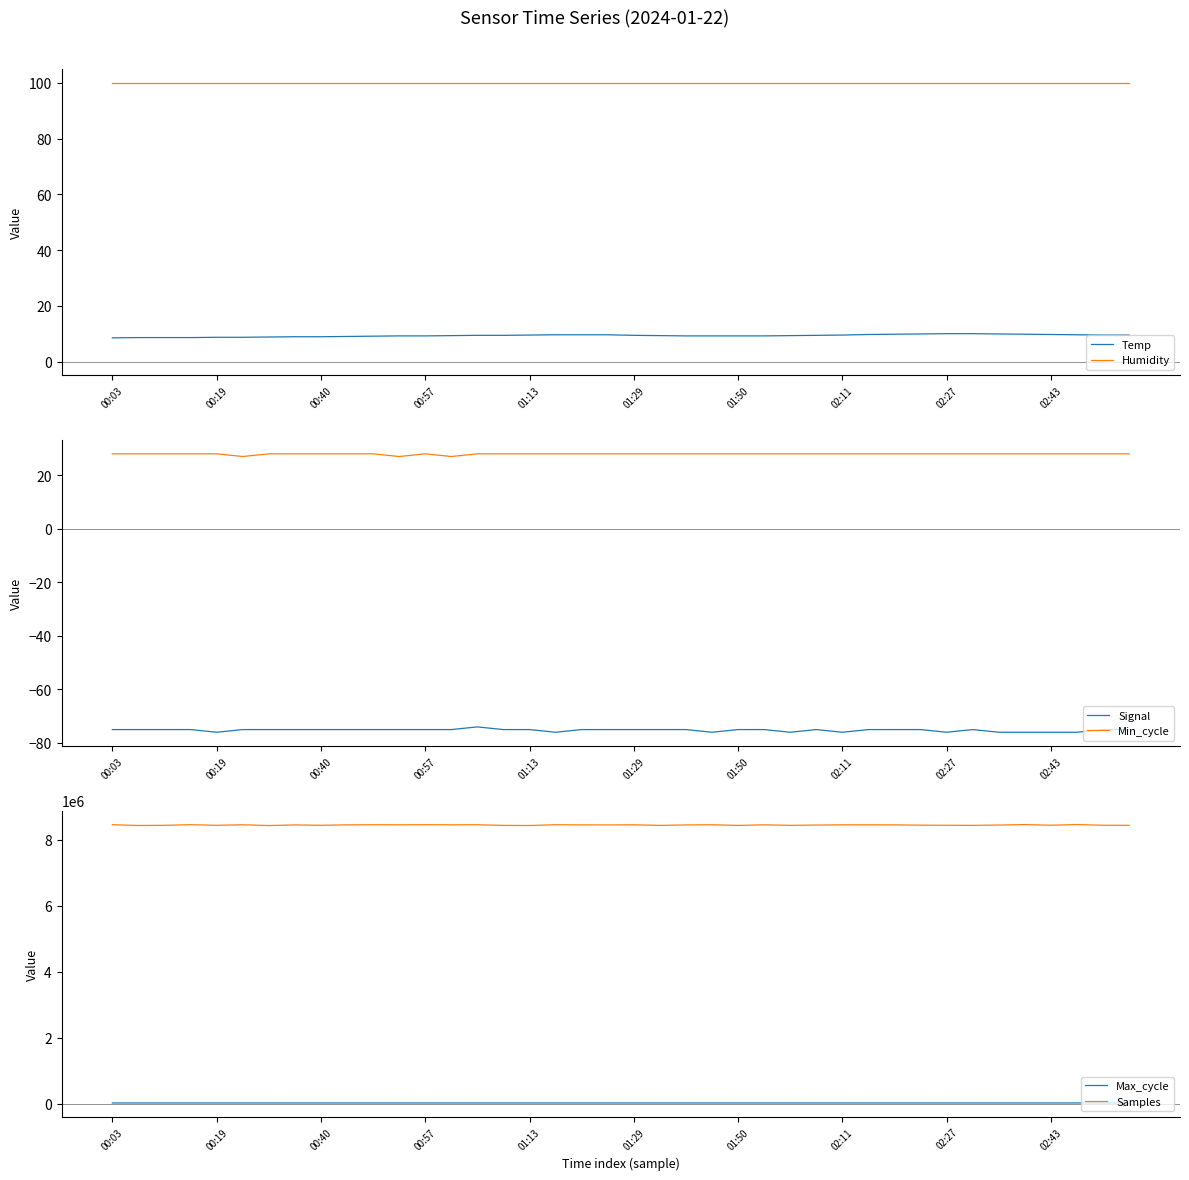

Does the chart have visible grid lines?

No